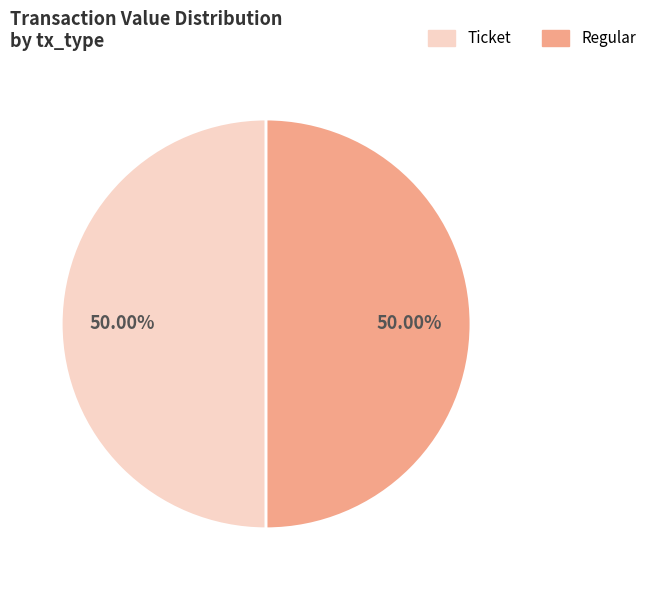

Combined, do Ticket and Regular account for over 50%?

Yes